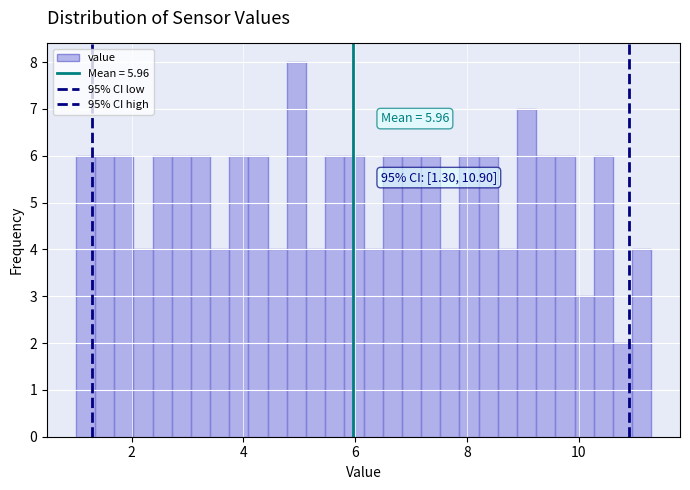

Around what value on the x-axis is the tallest bar? Give the approximate position of its centre, as read against the axis.

5.0